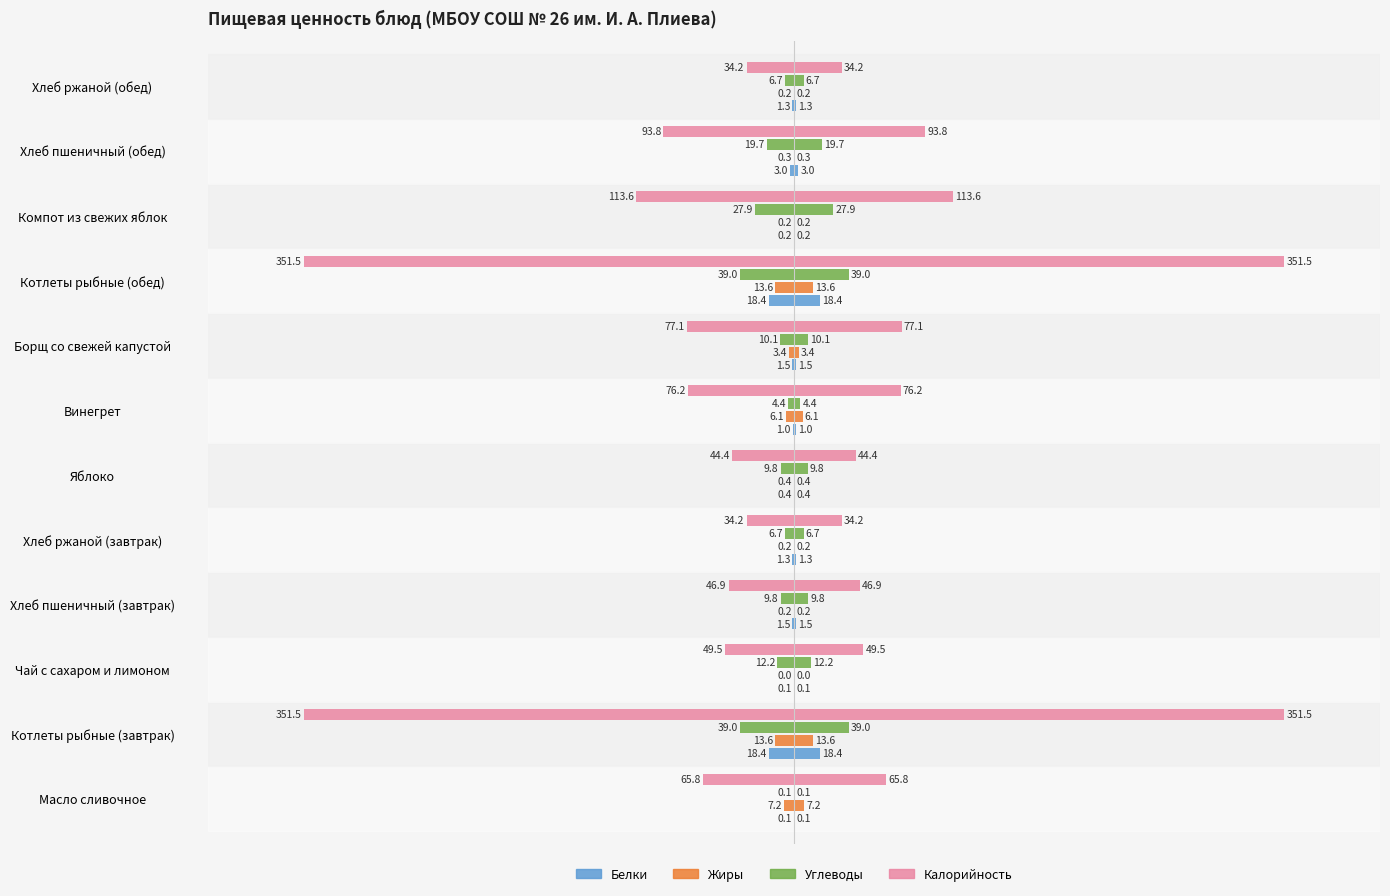

What are all the series names shown in the legend?

Белки, Жиры, Углеводы, Калорийность